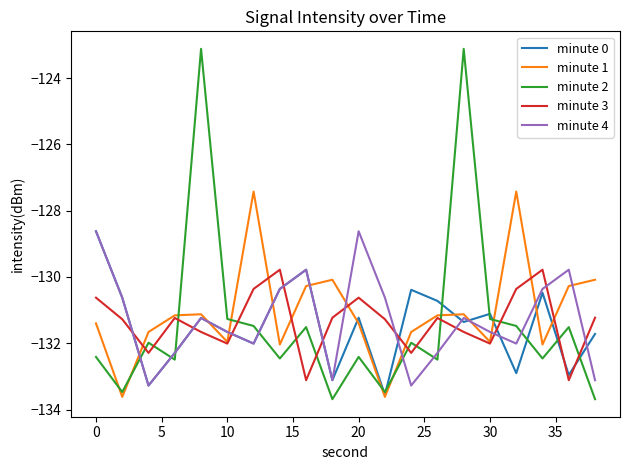

After their last crossing, which series has the higher values: minute 1 or minute 0?

minute 1